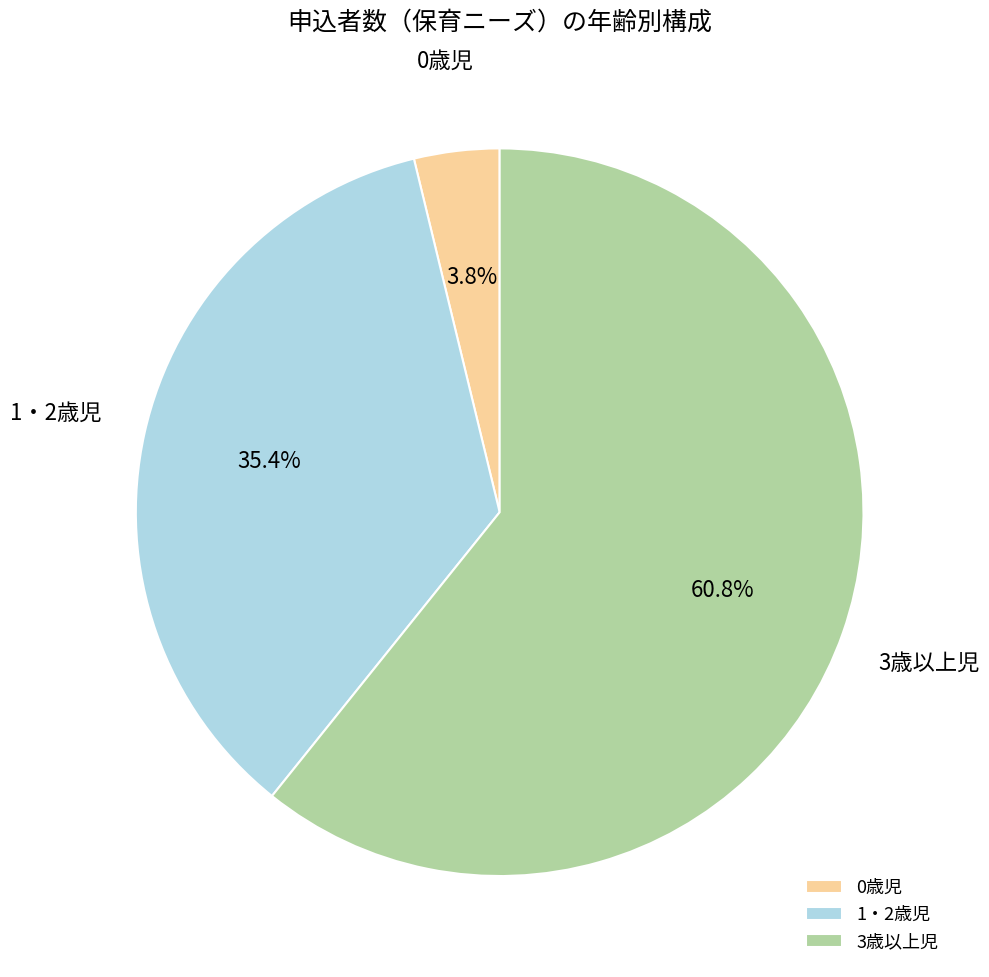

The 0歳児 slice represents 4% of the pie. True or false?

True